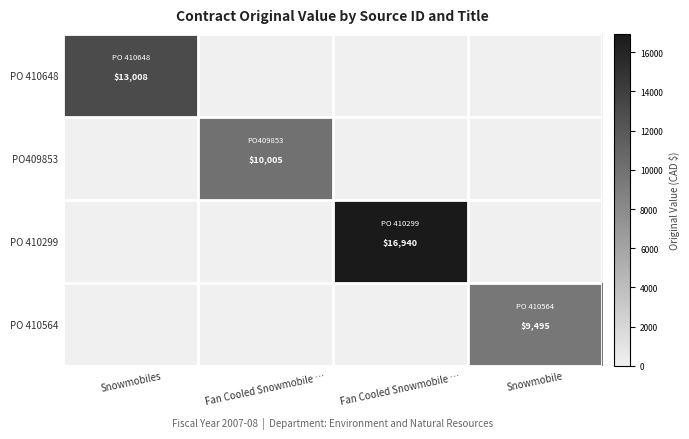

What is the difference between the highest and lowest values at Snowmobile?

9495.0